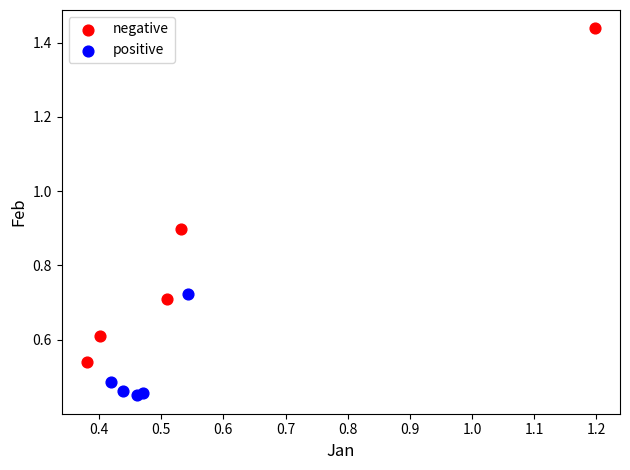

Which series reaches the maximum Y coordinate?

negative